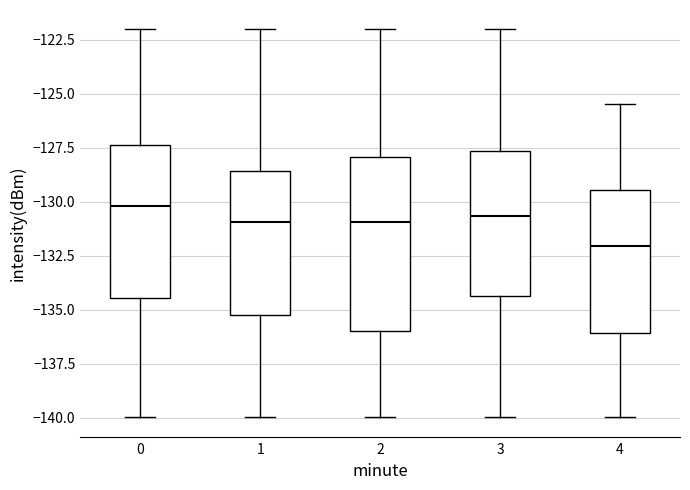

Which box is the tallest, from its lower edge to its upper edge?

2